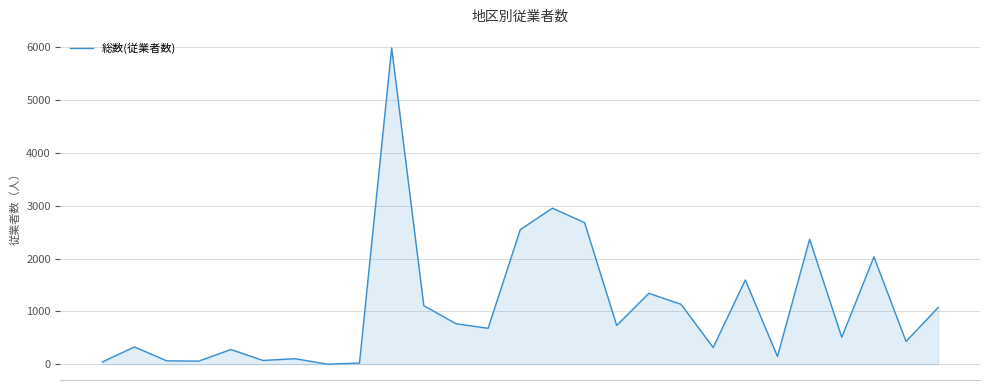

What is the difference between the maximum and second lowest values?

5965